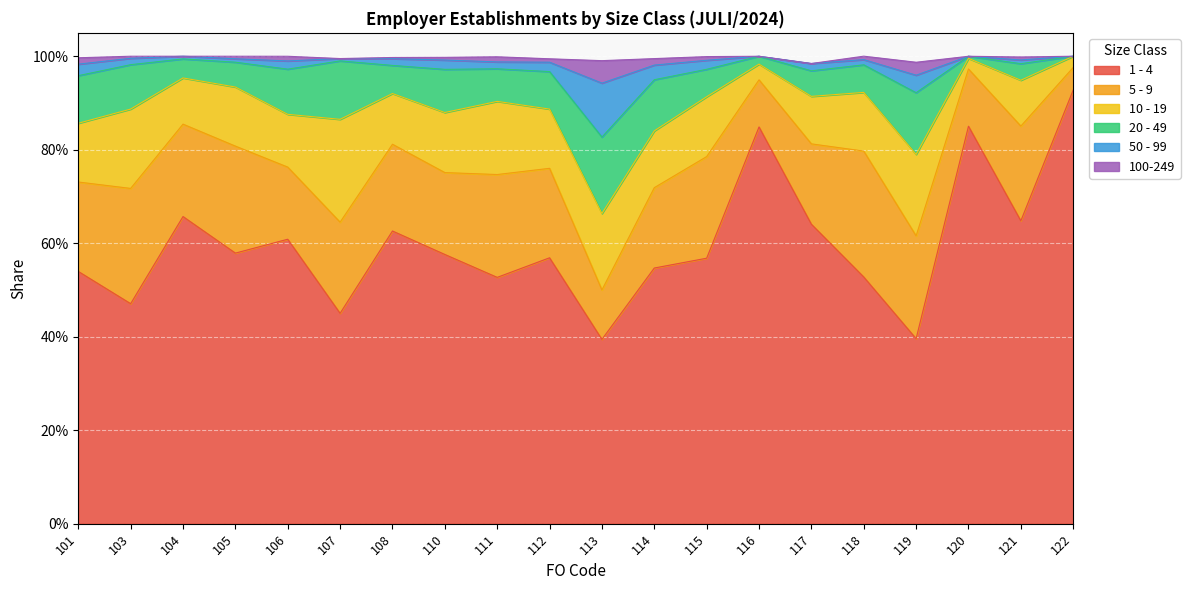

Reading left to right, transcribe all the data shown in this chart.

1 - 4: 101=0.5	103=0.5	104=0.7	105=0.6	106=0.6	107=0.5	108=0.6	110=0.6	111=0.5	112=0.6	113=0.4	114=0.5	115=0.6	116=0.8	117=0.6	118=0.5	119=0.4	120=0.9	121=0.6	122=0.9
5 - 9: 101=0.2	103=0.2	104=0.2	105=0.2	106=0.2	107=0.2	108=0.2	110=0.2	111=0.2	112=0.2	113=0.1	114=0.2	115=0.2	116=0.1	117=0.2	118=0.3	119=0.2	120=0.1	121=0.2	122=0.0
10 - 19: 101=0.1	103=0.2	104=0.1	105=0.1	106=0.1	107=0.2	108=0.1	110=0.1	111=0.2	112=0.1	113=0.2	114=0.1	115=0.1	116=0.0	117=0.1	118=0.1	119=0.2	120=0.0	121=0.1	122=0.0
20 - 49: 101=0.1	103=0.1	104=0.0	105=0.1	106=0.1	107=0.1	108=0.1	110=0.1	111=0.1	112=0.1	113=0.2	114=0.1	115=0.1	116=0.0	117=0.1	118=0.1	119=0.1	120=0.0	121=0.0	122=0.0
50 - 99: 101=0.0	103=0.0	104=0.0	105=0.0	106=0.0	107=0.0	108=0.0	110=0.0	111=0.0	112=0.0	113=0.1	114=0.0	115=0.0	116=0.0	117=0.0	118=0.0	119=0.0	120=0.0	121=0.0	122=0.0
100-249: 101=0.0	103=0.0	104=0.0	105=0.0	106=0.0	107=0.0	108=0.0	110=0.0	111=0.0	112=0.0	113=0.0	114=0.0	115=0.0	116=0.0	117=0.0	118=0.0	119=0.0	120=0.0	121=0.0	122=0.0